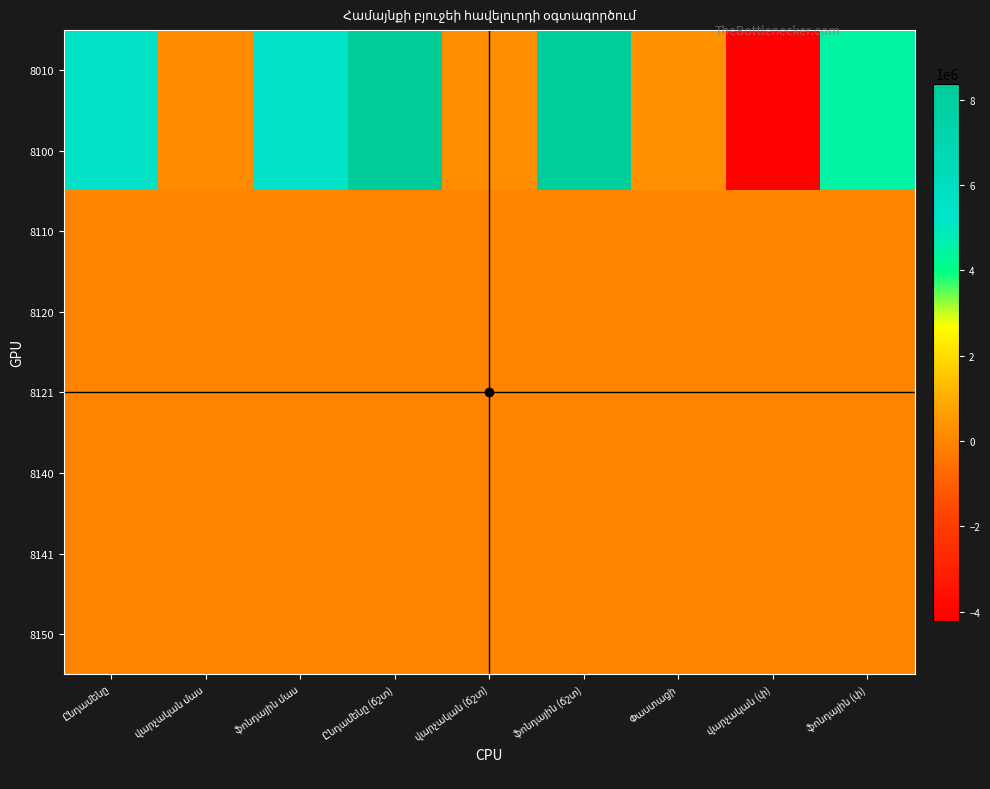

Reading left to right, extract all data points from this chart.

8010: Ընդամենը=5634184.1	վարչական մաս=199908.4	ֆոնդային մաս=5434275.7	Ընդամենը (ճշտ)=8375722.9	վարչական (ճշտ)=219512.0	ֆոնդային (ճշտ)=8156210.9	Փաստացի=278247.9	վարչական (փ)=-4211276.7	ֆոնդային (փ)=4489524.6
8100: Ընդամենը=5634184.1	վարչական մաս=199908.4	ֆոնդային մաս=5434275.7	Ընդամենը (ճշտ)=8375722.9	վարչական (ճշտ)=219512.0	ֆոնդային (ճշտ)=8156210.9	Փաստացի=278247.9	վարչական (փ)=-4211276.7	ֆոնդային (փ)=4489524.6
8110: Ընդամենը=0.0	վարչական մաս=0.0	ֆոնդային մաս=0.0	Ընդամենը (ճշտ)=0.0	վարչական (ճշտ)=0.0	ֆոնդային (ճշտ)=0.0	Փաստացի=0.0	վարչական (փ)=0.0	ֆոնդային (փ)=0.0
8120: Ընդամենը=0.0	վարչական մաս=0.0	ֆոնդային մաս=0.0	Ընդամենը (ճշտ)=0.0	վարչական (ճշտ)=0.0	ֆոնդային (ճշտ)=0.0	Փաստացի=0.0	վարչական (փ)=0.0	ֆոնդային (փ)=0.0
8121: Ընդամենը=0.0	վարչական մաս=0.0	ֆոնդային մաս=0.0	Ընդամենը (ճշտ)=0.0	վարչական (ճշտ)=0.0	ֆոնդային (ճշտ)=0.0	Փաստացի=0.0	վարչական (փ)=0.0	ֆոնդային (փ)=0.0
8140: Ընդամենը=0.0	վարչական մաս=0.0	ֆոնդային մաս=0.0	Ընդամենը (ճշտ)=0.0	վարչական (ճշտ)=0.0	ֆոնդային (ճշտ)=0.0	Փաստացի=0.0	վարչական (փ)=0.0	ֆոնդային (փ)=0.0
8141: Ընդամենը=0.0	վարչական մաս=0.0	ֆոնդային մաս=0.0	Ընդամենը (ճշտ)=0.0	վարչական (ճշտ)=0.0	ֆոնդային (ճշտ)=0.0	Փաստացի=0.0	վարչական (փ)=0.0	ֆոնդային (փ)=0.0
8150: Ընդամենը=0.0	վարչական մաս=0.0	ֆոնդային մաս=0.0	Ընդամենը (ճշտ)=0.0	վարչական (ճշտ)=0.0	ֆոնդային (ճշտ)=0.0	Փաստացի=0.0	վարչական (փ)=0.0	ֆոնդային (փ)=0.0